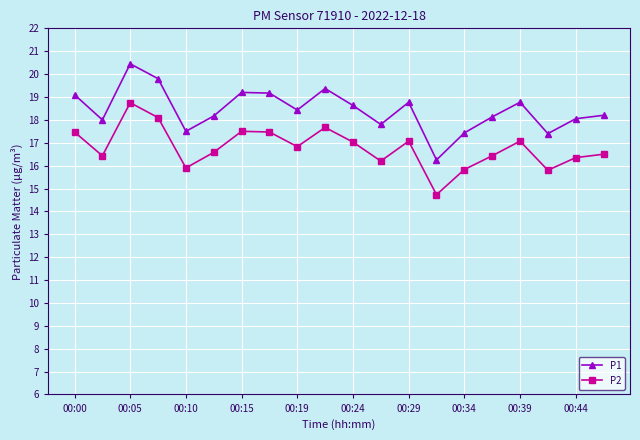

What is the sum of all P2 values?

335.7